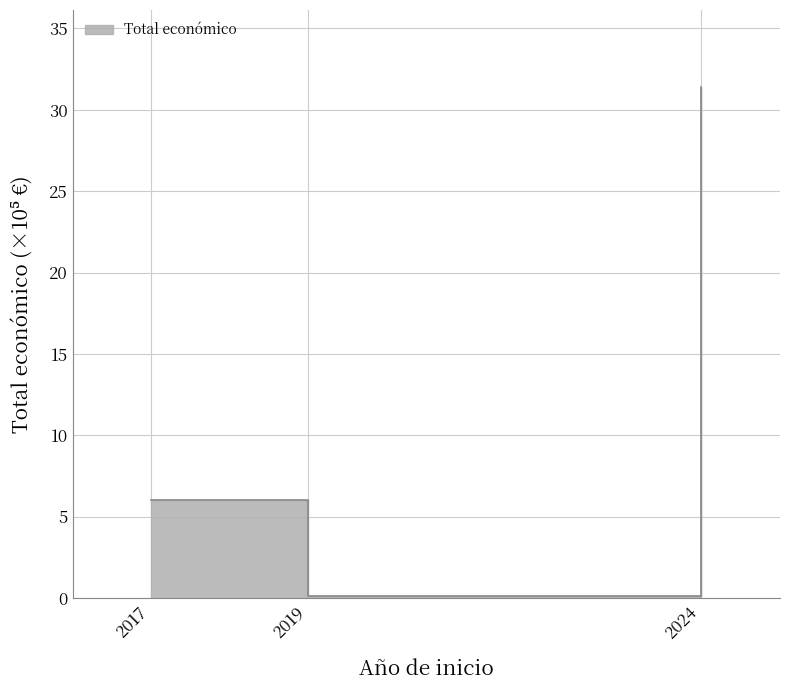

What is the sum of the values at 2024 and 2019?

31.5